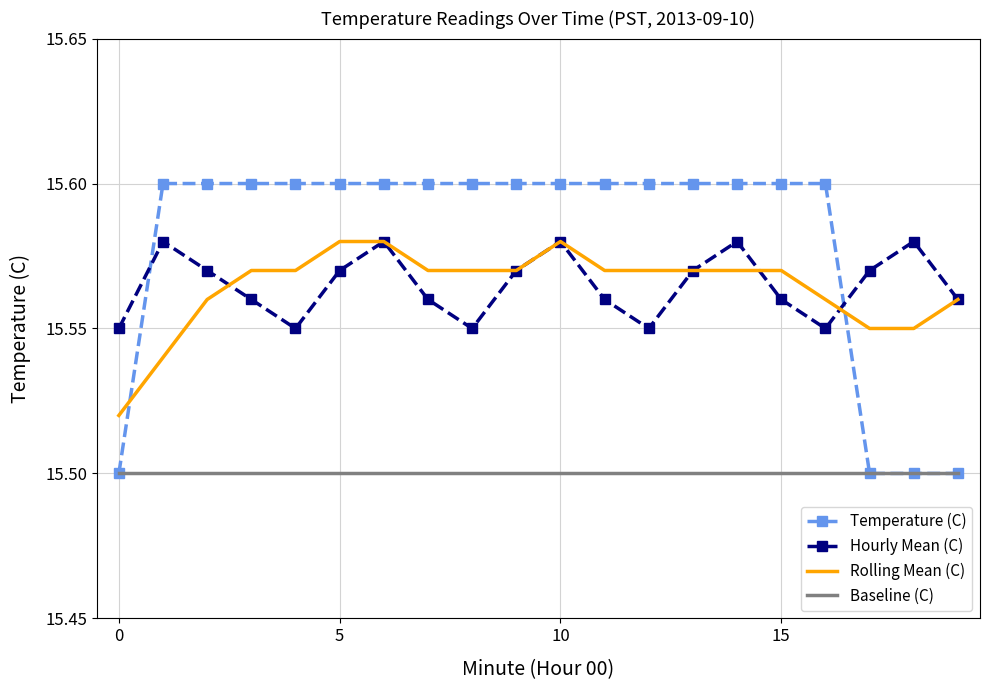

True or false: Baseline (C) and Rolling Mean (C) cross at least once.

False